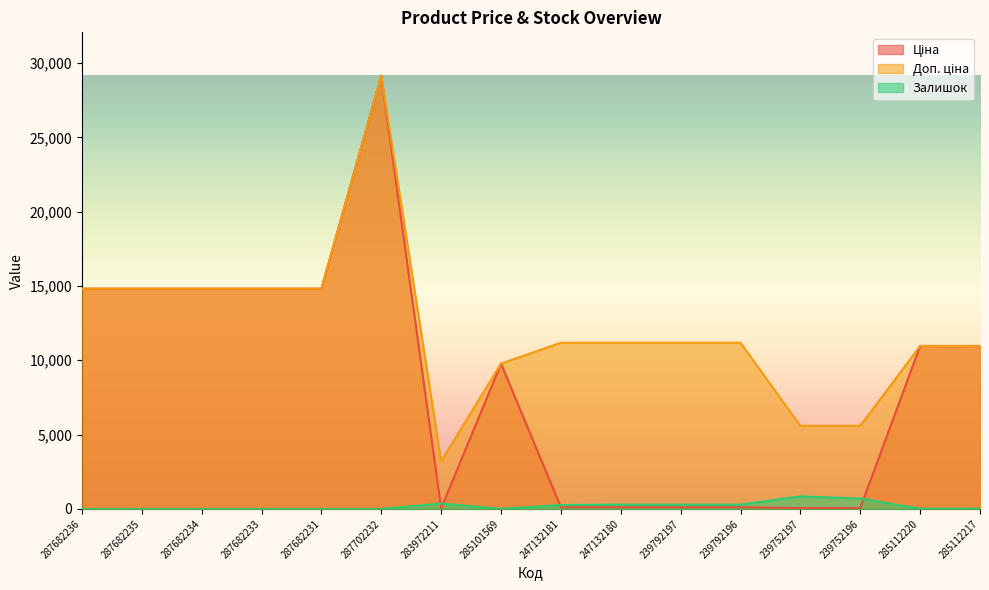

What is the label of the 9th point from the right?

285101569